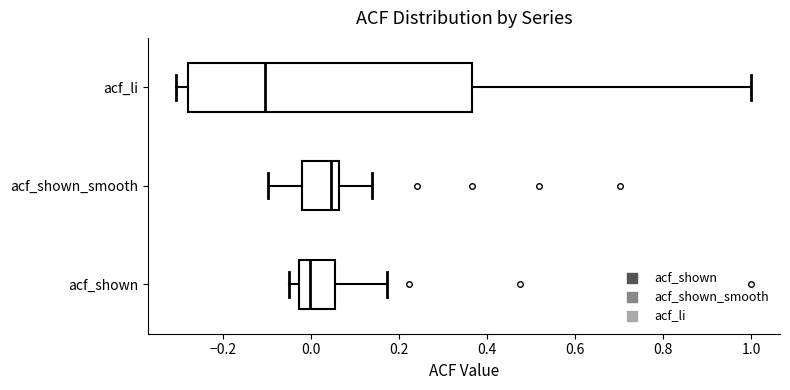

Reading bottom to top, read every box against the x-axis: the position of its median line, the range the box covers, and the ends of its whiskers. The values are not printed on the chart, so give them approximately, as read against the axis.

acf_shown: median 0.00, box -0.02 to 0.06, whiskers -0.04 to 0.18
acf_shown_smooth: median 0.04, box -0.02 to 0.06, whiskers -0.10 to 0.14
acf_li: median -0.10, box -0.28 to 0.36, whiskers -0.30 to 1.00